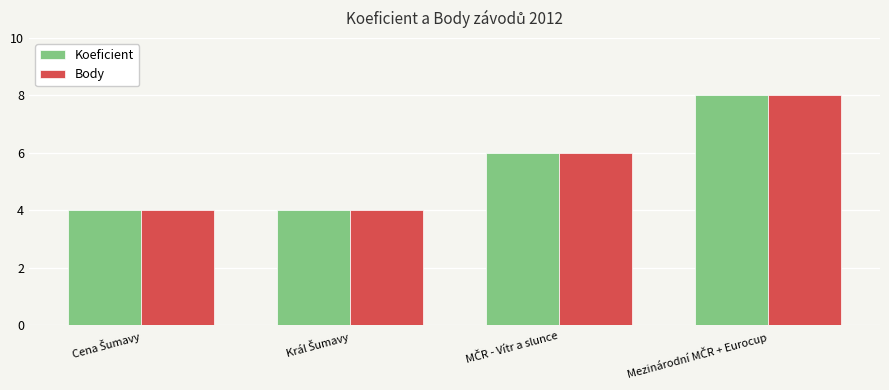

What is the minimum value for Body?

4